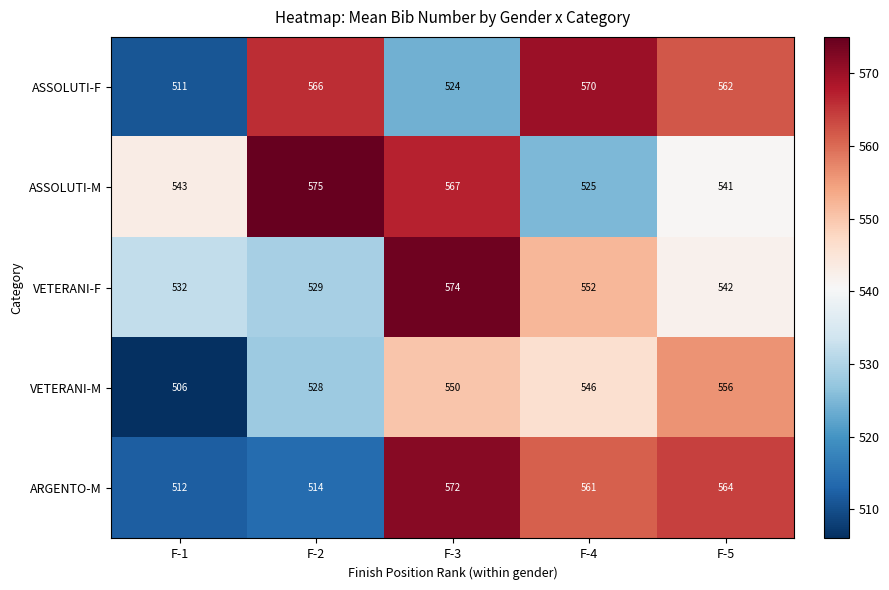

At how many categories does at least one series exceed 548?

4